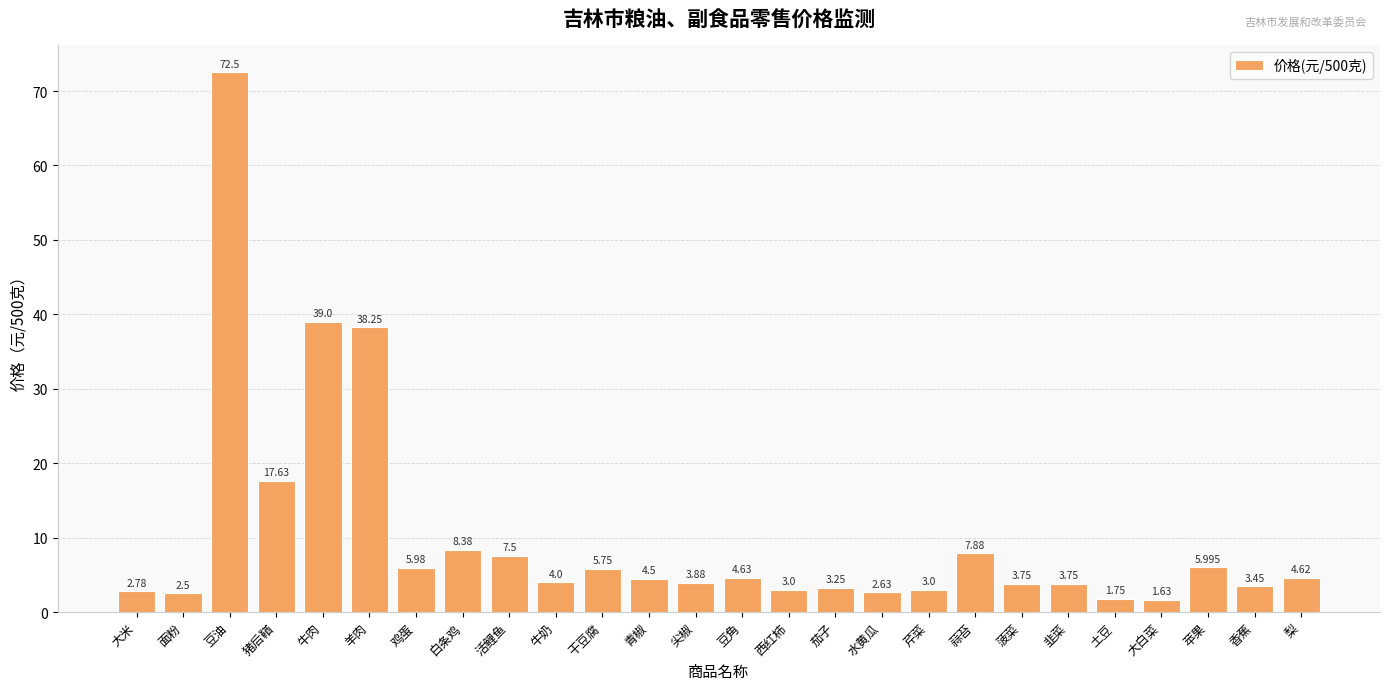

How many categories are shown in the chart?

26